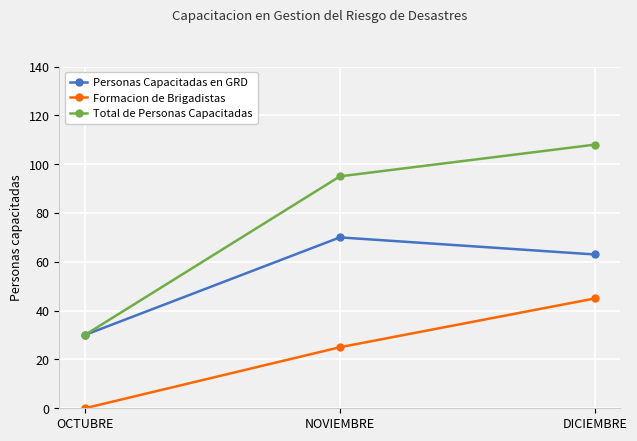

At how many categories does at least one series exceed 47?

2